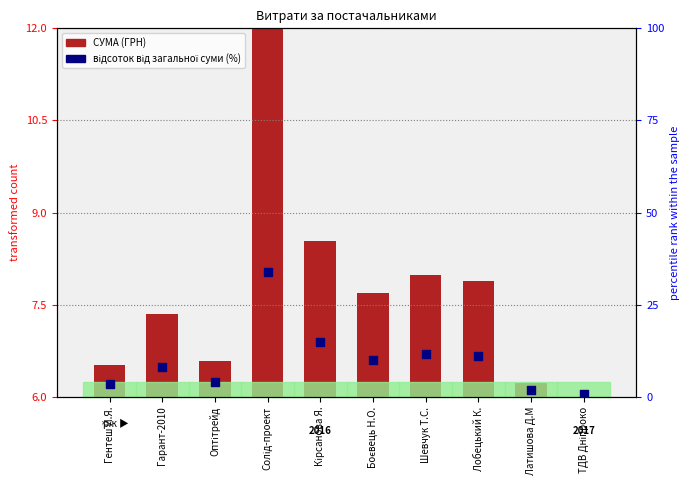

Which series has the widest spread of Y values?

відсоток від загальної суми (%)